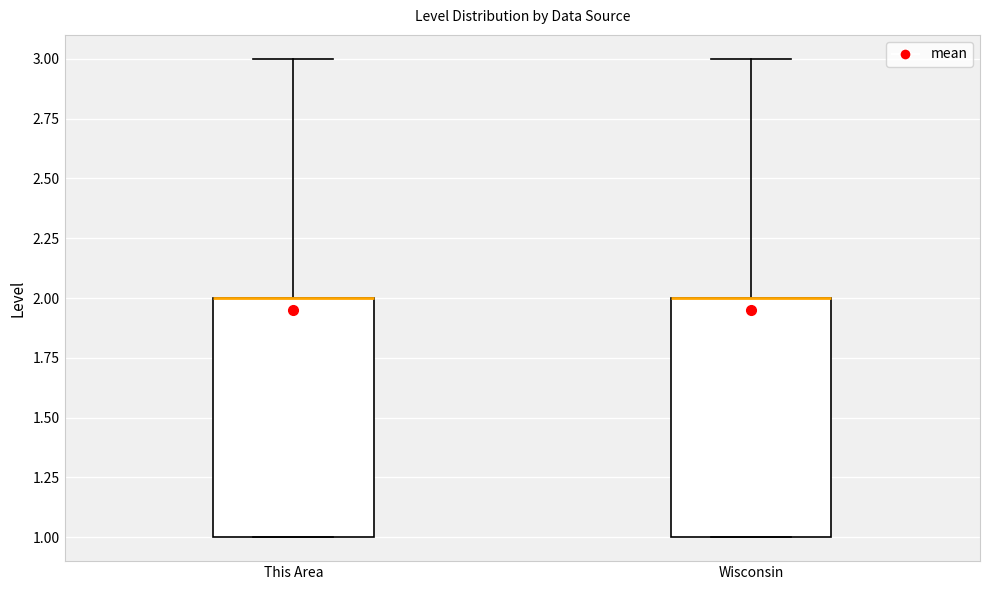

Reading left to right, transcribe this box plot: for each box, give where its median line is, the range the box spans, and where its two whiskers end, as read against the y-axis. The values are not printed on the chart, so give them approximately, as read against the axis.

This Area: median 2 (drawn on the box's upper edge), box 1 to 2, whiskers 1 to 3
Wisconsin: median 2 (drawn on the box's upper edge), box 1 to 2, whiskers 1 to 3